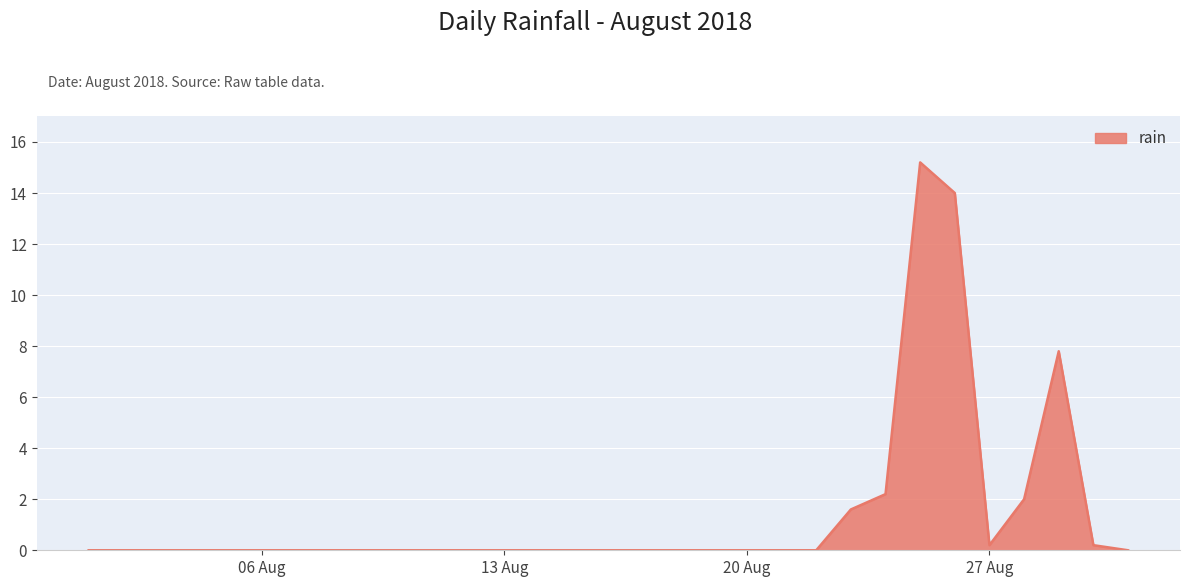

What is the maximum value shown in the chart?

15.2